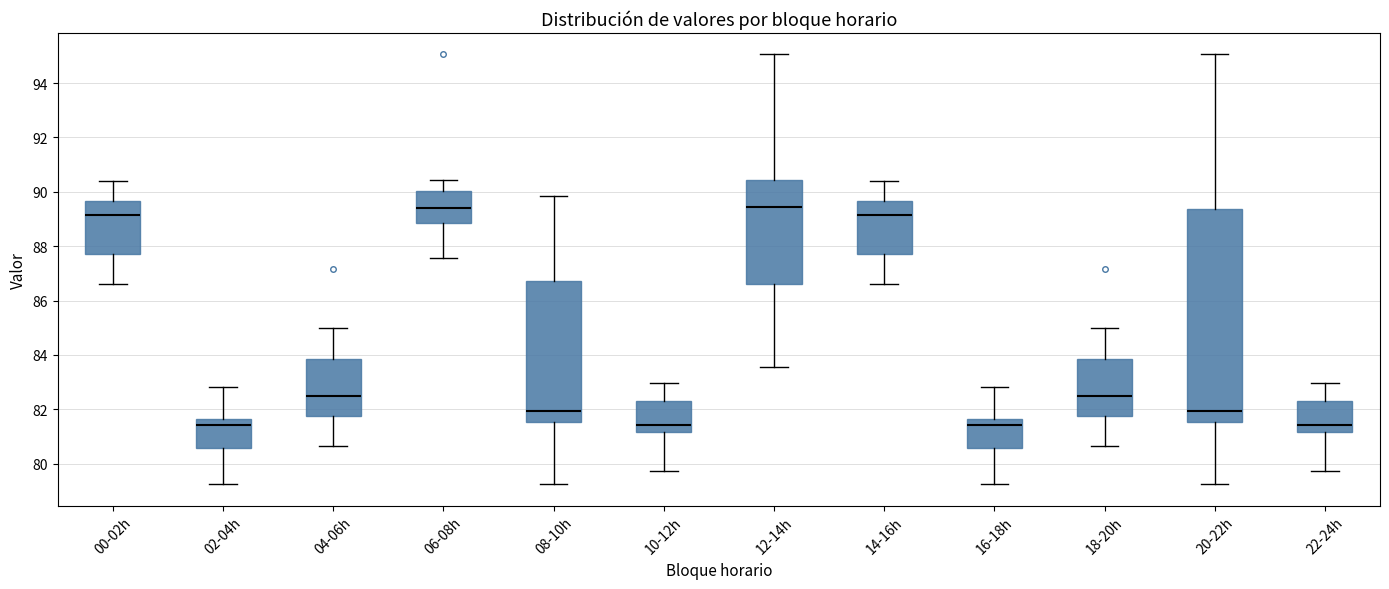

Where does the median line of the box for 22-24h sit on the y-axis? The values are not printed on the chart, so give them approximately, as read against the axis.

81.4